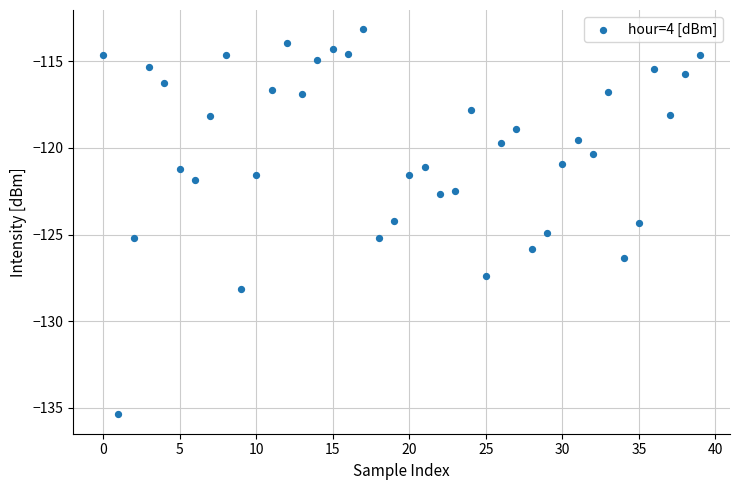

What is the range of Y values (max minus min)?

22.2